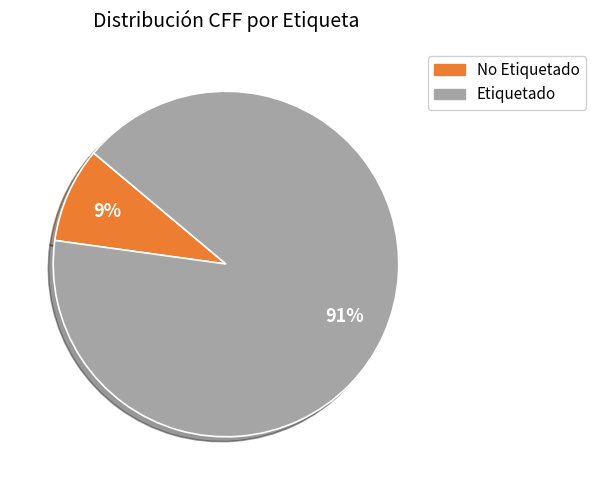

Which has a higher value, Etiquetado or No Etiquetado?

Etiquetado